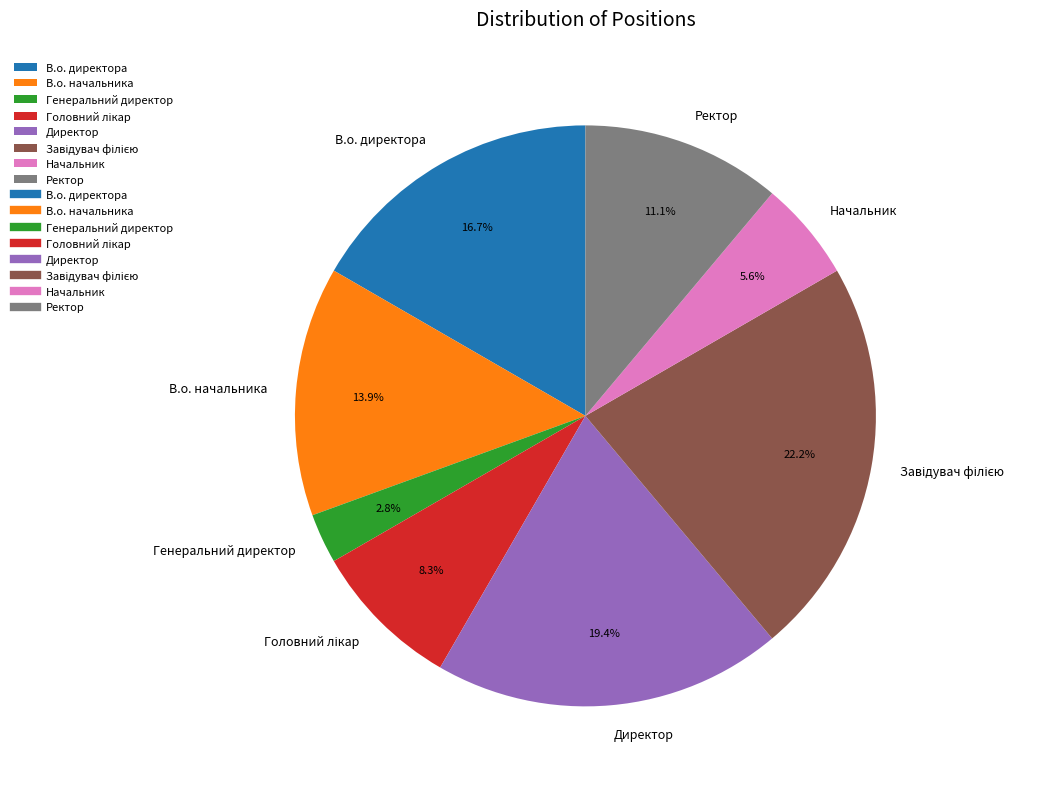

Which category has the smallest portion of the pie?

Генеральний директор